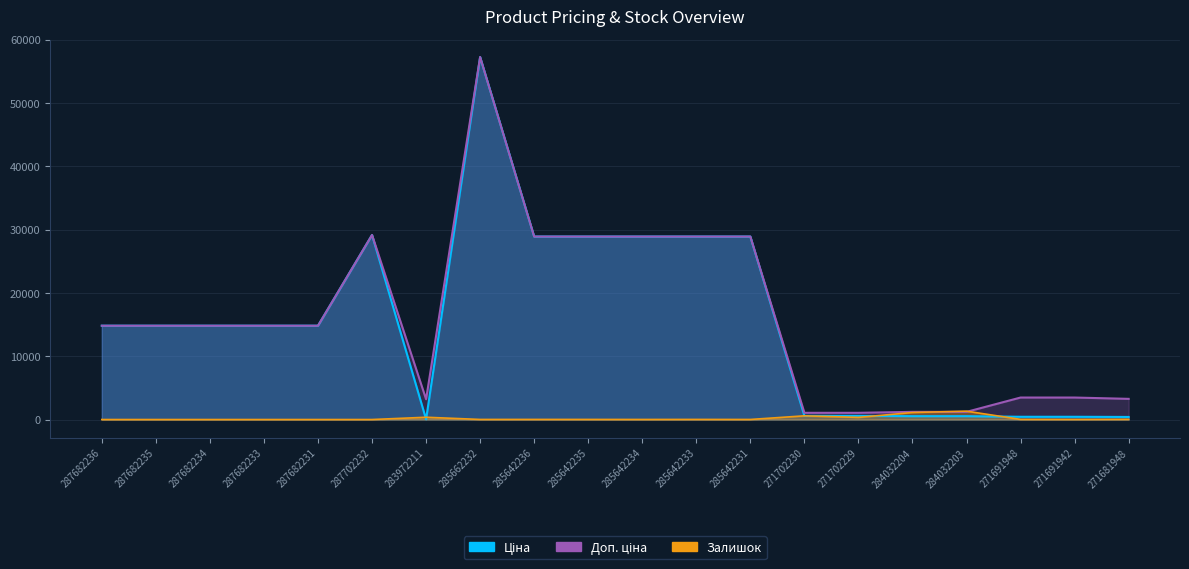

What is the sum of all Доп. ціна values?

322967.0